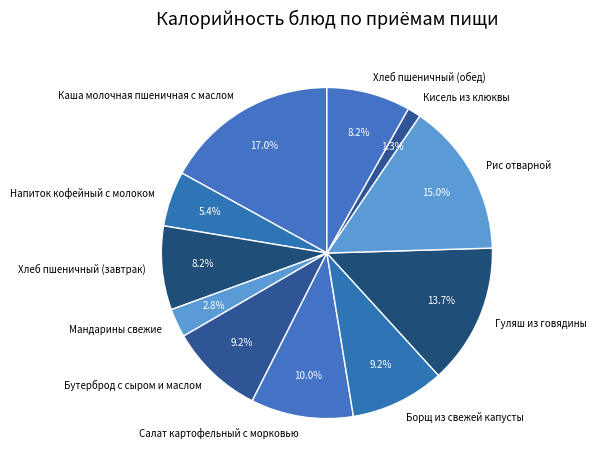

Is Напиток кофейный с молоком the majority of the pie?

No